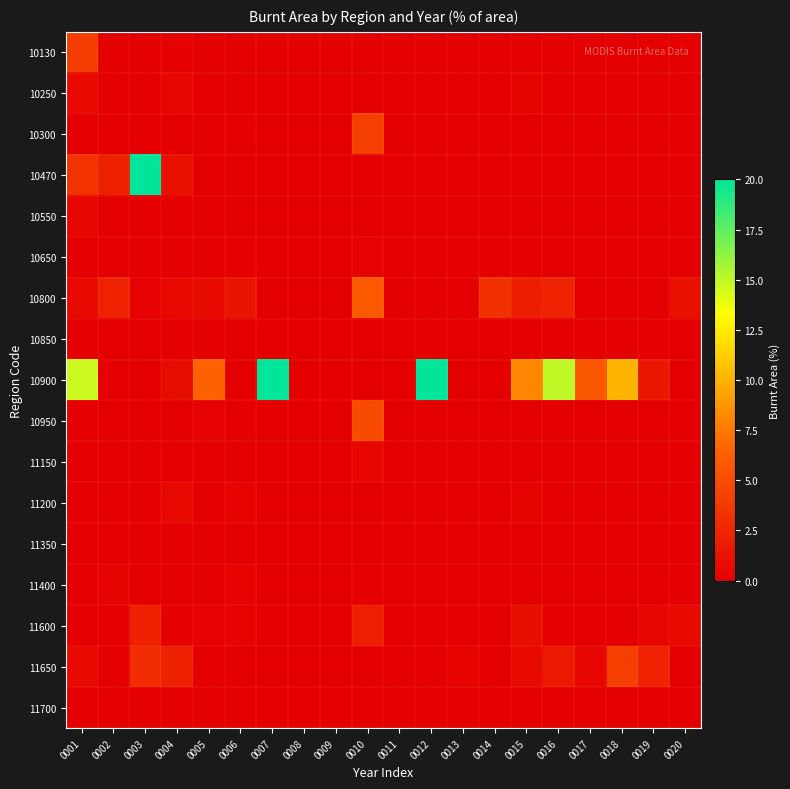

At 0018, list the series in order from largest to smallest.

10900, 11650, 10130, 10250, 10300, 10470, 10550, 10650, 10800, 10850, 10950, 11150, 11200, 11350, 11400, 11600, 11700